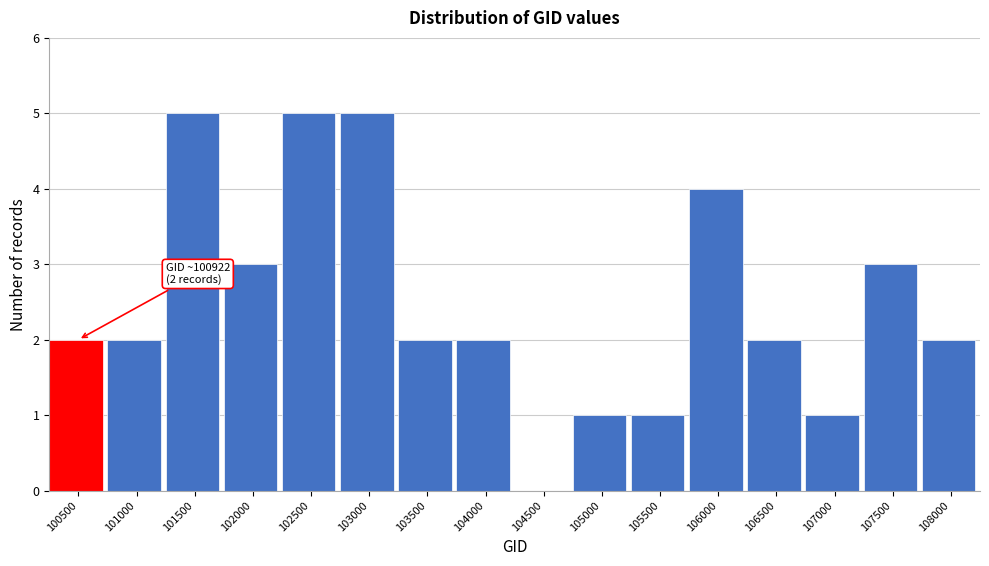

Reading left to right, extract all data points from this chart.

100500=2	101000=2	101500=5	102000=3	102500=5	103000=5	103500=2	104000=2	104500=0	105000=1	105500=1	106000=4	106500=2	107000=1	107500=3	108000=2